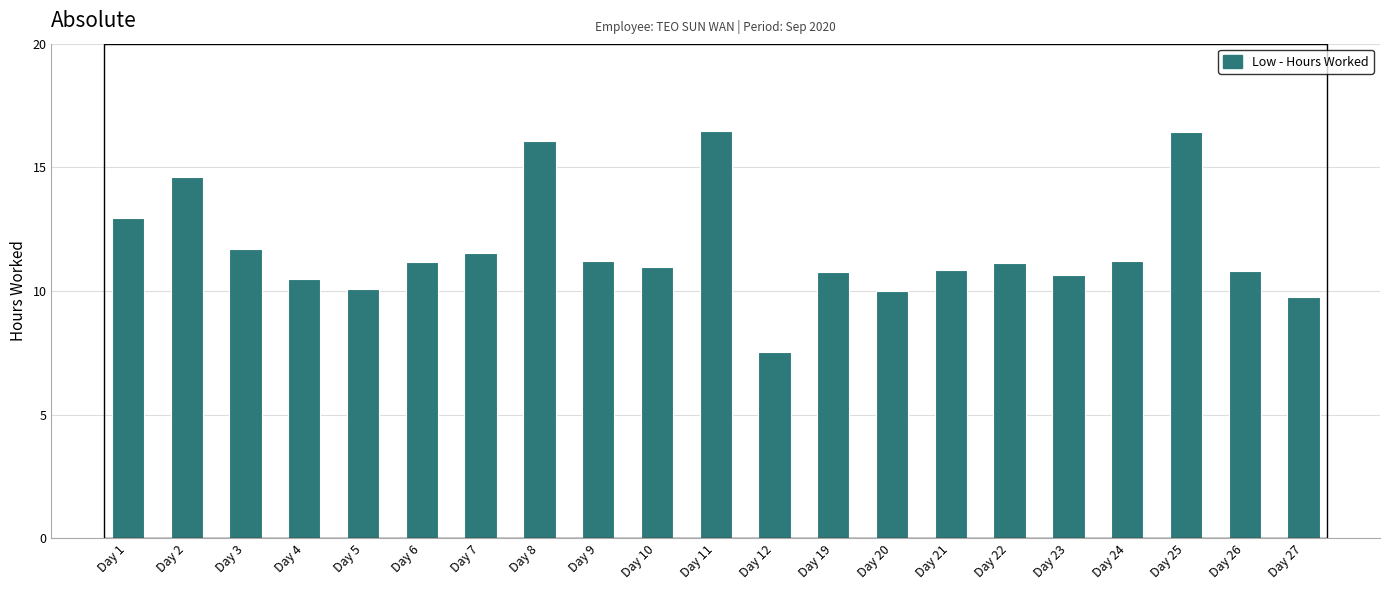

What is the maximum value shown in the chart?

16.5